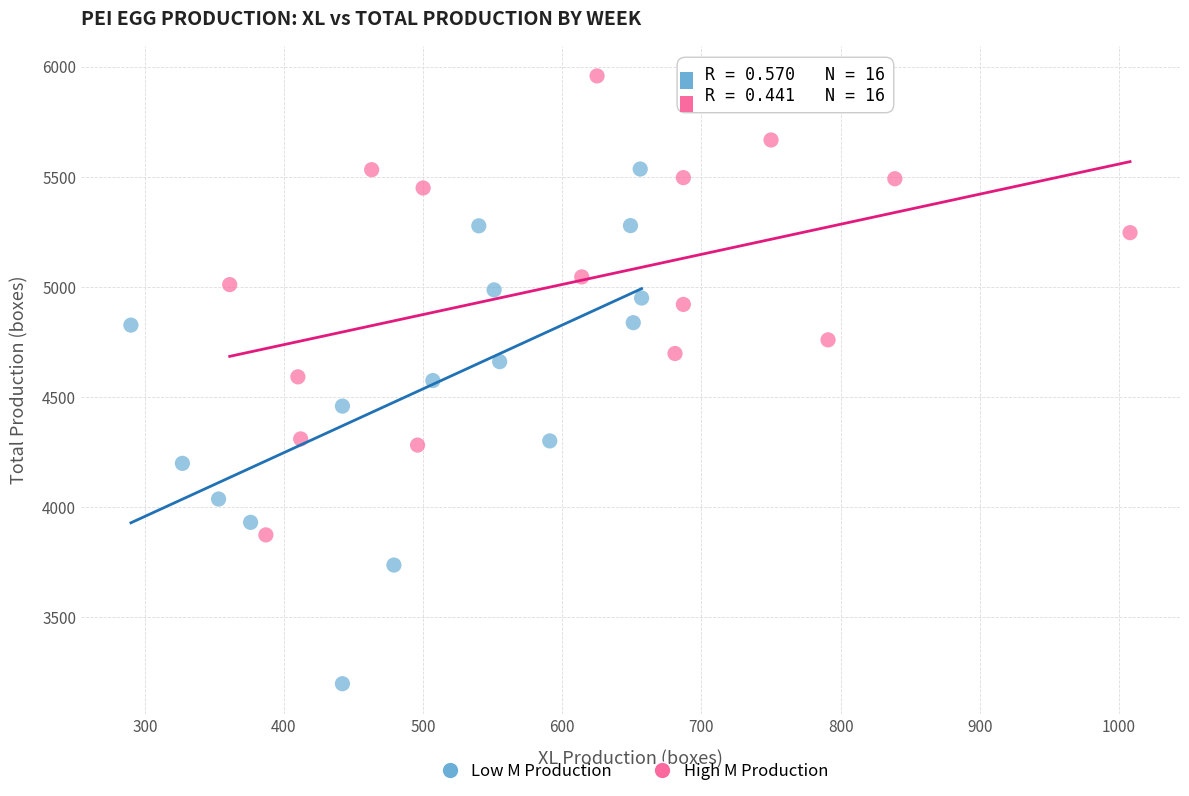

Which series has the widest spread of Y values?

Low M Production